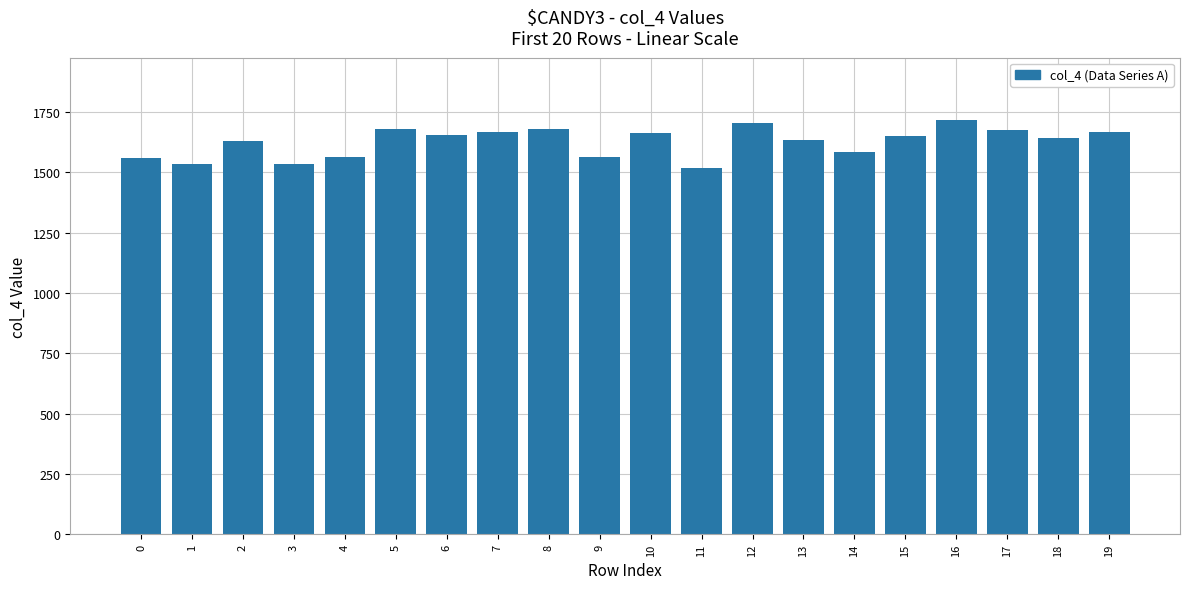

What is the minimum value shown in the chart?

1516